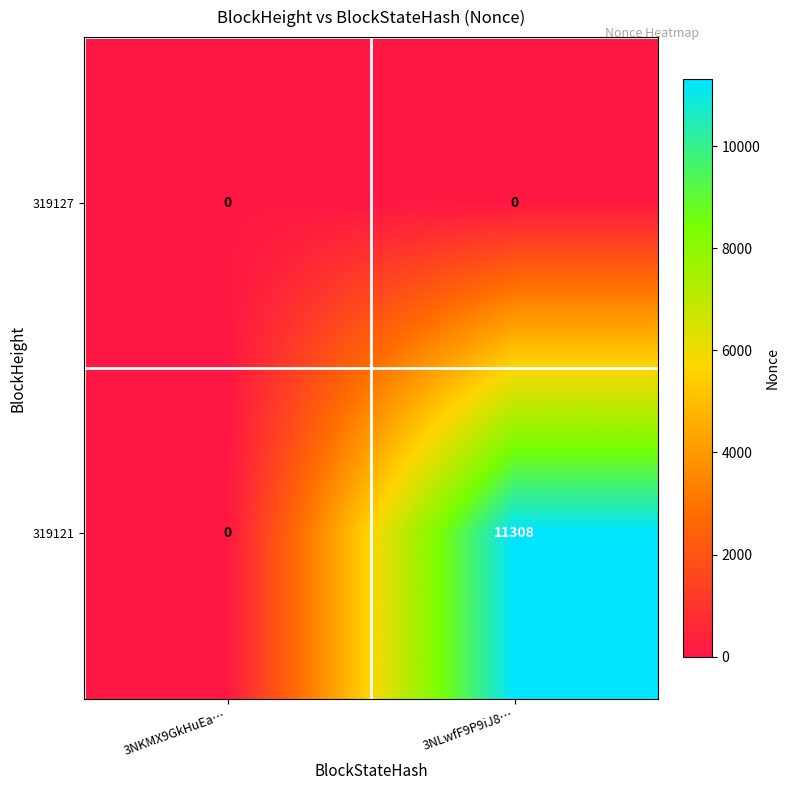

What is the sum of the 319121 values at 3NKMX9GkHuEa… and 3NLwfF9P9iJ8…?

11308